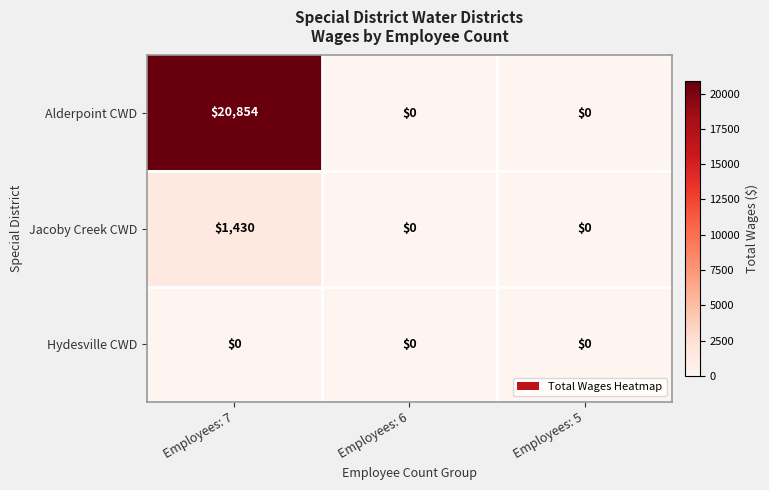

What is the sum of the Alderpoint CWD values at Employees: 6 and Employees: 7?

20854